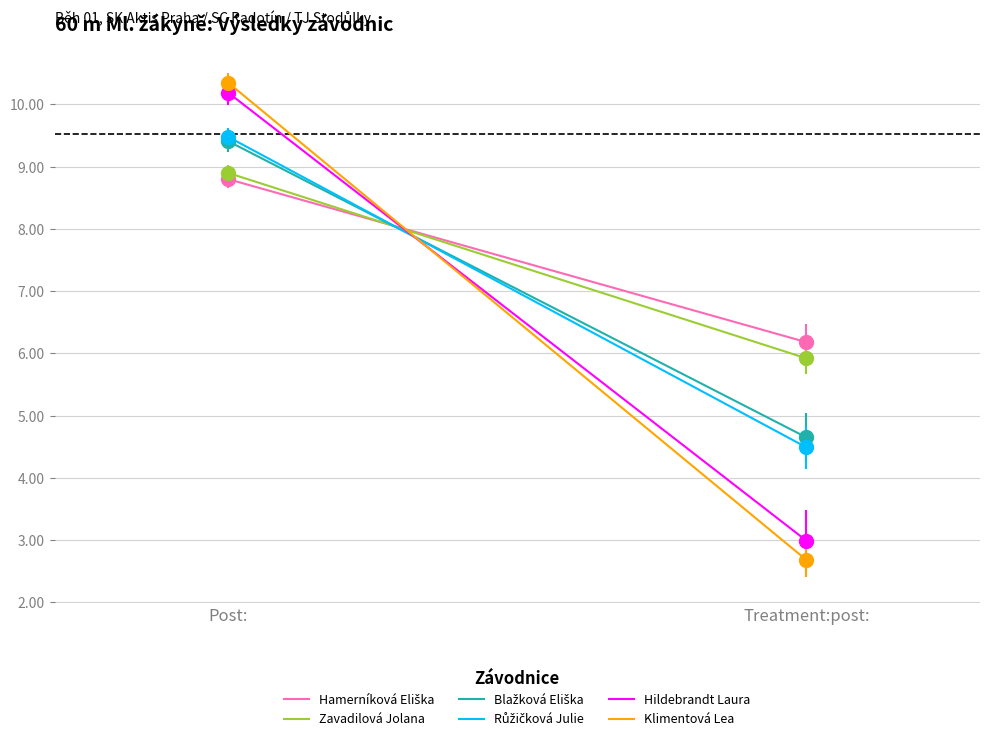

Reading left to right, extract all data points from this chart.

Hamerníková Eliška: 8.8	6.2
Zavadilová Jolana: 8.9	5.9
Blažková Eliška: 9.4	4.7
Růžičková Julie: 9.5	4.5
Hildebrandt Laura: 10.2	3.0
Klimentová Lea: 10.3	2.7